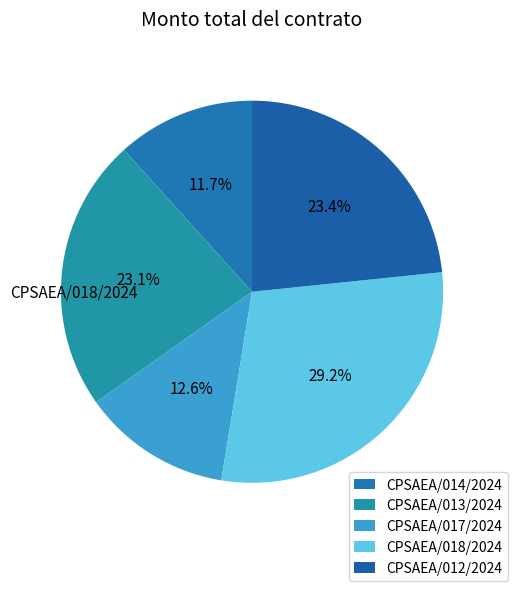

To the nearest percent, what is the combined percentage of CPSAEA/018/2024 and CPSAEA/014/2024?

41%